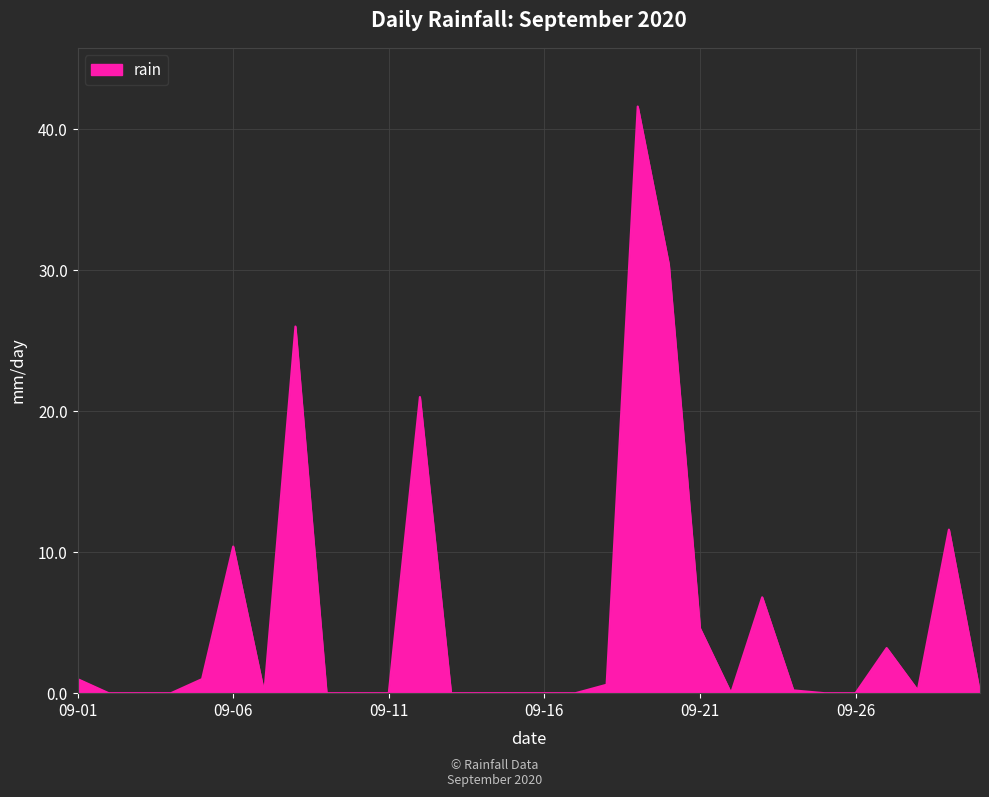

Reading right to left, list all the values displayed in this chart.

0.0	11.6	0.2	3.2	0.0	0.0	0.2	6.8	0.0	4.6	30.4	41.6	0.6	0.0	0.0	0.0	0.0	0.0	21.0	0.0	0.0	0.0	26.0	0.0	10.4	1.0	0.0	0.0	0.0	1.0